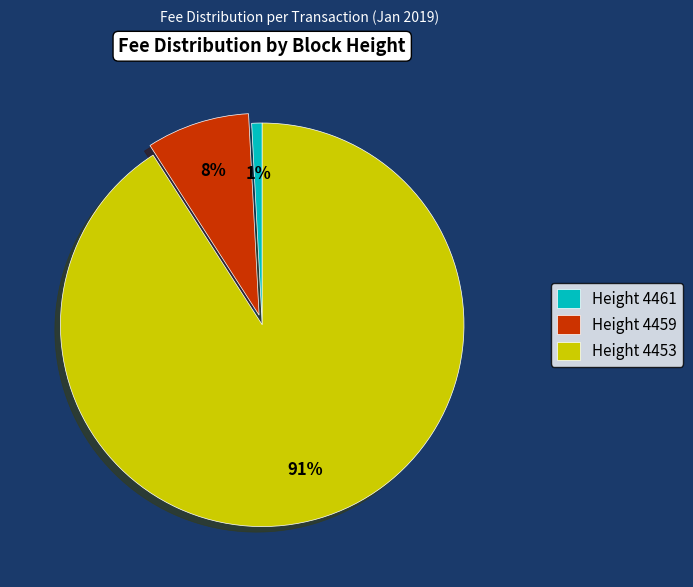

Count the number of slices in the pie.

3